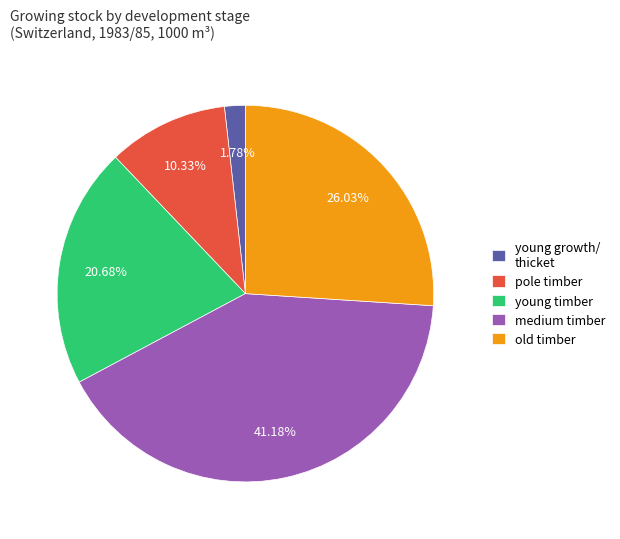

Combined, do young growth/ thicket and young timber account for over 50%?

No